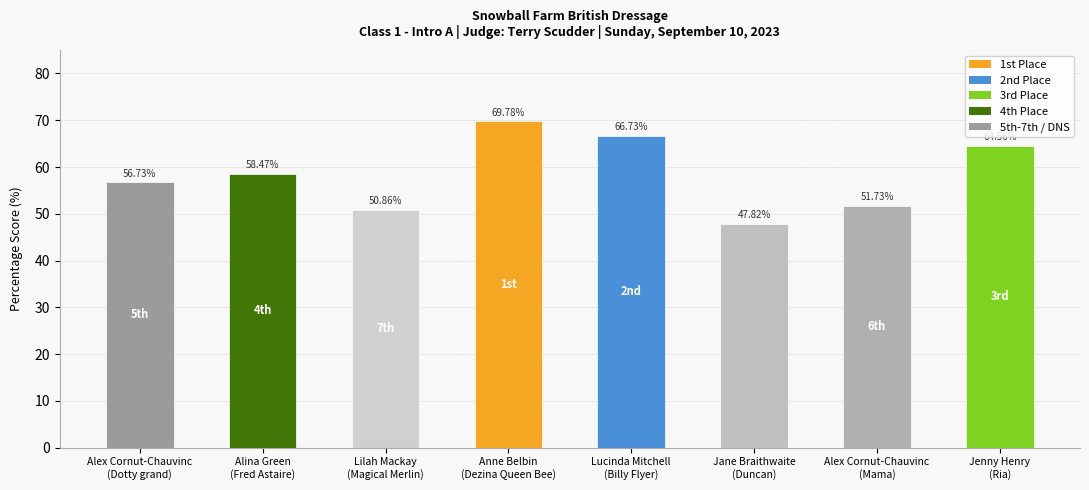

What is the difference between the maximum and minimum values?

22.0